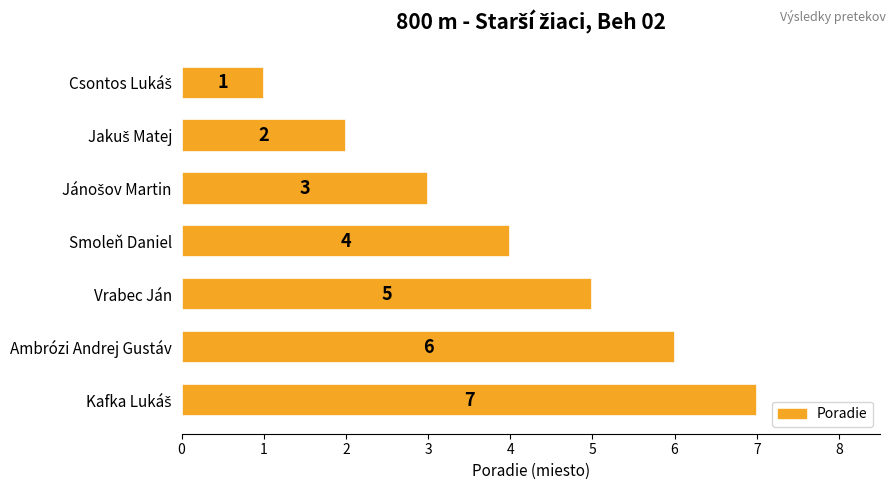

Where is the data nearest to the value 4?

Smoleň Daniel